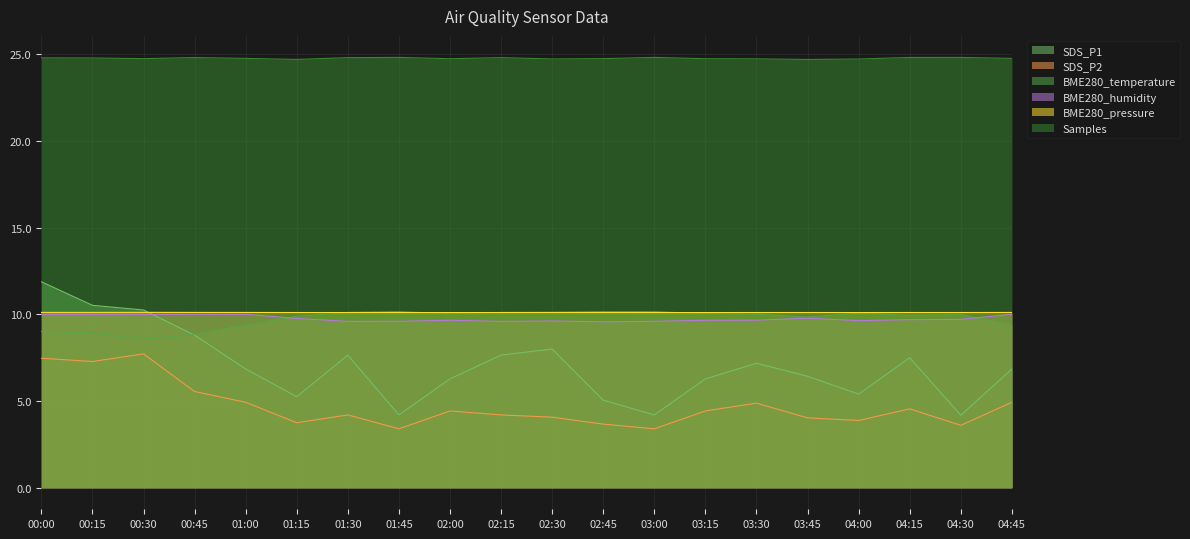

Reading left to right, transcribe all the data shown in this chart.

SDS_P1: 00:00=11.9	00:15=10.5	00:30=10.2	00:45=8.8	01:00=6.8	01:15=5.2	01:30=7.7	01:45=4.2	02:00=6.3	02:15=7.7	02:30=8.0	02:45=5.0	03:00=4.2	03:15=6.3	03:30=7.2	03:45=6.4	04:00=5.4	04:15=7.5	04:30=4.2	04:45=6.8
SDS_P2: 00:00=7.5	00:15=7.3	00:30=7.7	00:45=5.5	01:00=4.9	01:15=3.8	01:30=4.2	01:45=3.4	02:00=4.4	02:15=4.2	02:30=4.1	02:45=3.7	03:00=3.4	03:15=4.4	03:30=4.9	03:45=4.0	04:00=3.9	04:15=4.5	04:30=3.6	04:45=4.9
BME280_temperature: 00:00=9.0	00:15=8.9	00:30=8.6	00:45=8.8	01:00=9.4	01:15=9.9	01:30=10.1	01:45=10.2	02:00=10.0	02:15=10.1	02:30=10.1	02:45=10.2	03:00=10.2	03:15=10.0	03:30=10.0	03:45=9.8	04:00=10.1	04:15=9.9	04:30=10.0	04:45=9.4
BME280_humidity: 00:00=10.0	00:15=10.0	00:30=10.0	00:45=10.0	01:00=10.0	01:15=9.8	01:30=9.6	01:45=9.6	02:00=9.7	02:15=9.6	02:30=9.6	02:45=9.6	03:00=9.6	03:15=9.7	03:30=9.7	03:45=9.8	04:00=9.6	04:15=9.7	04:30=9.7	04:45=10.0
BME280_pressure: 00:00=10.1	00:15=10.1	00:30=10.1	00:45=10.1	01:00=10.1	01:15=10.1	01:30=10.1	01:45=10.1	02:00=10.1	02:15=10.1	02:30=10.1	02:45=10.1	03:00=10.1	03:15=10.1	03:30=10.1	03:45=10.1	04:00=10.1	04:15=10.1	04:30=10.1	04:45=10.1
Samples: 00:00=24.8	00:15=24.8	00:30=24.7	00:45=24.8	01:00=24.8	01:15=24.7	01:30=24.8	01:45=24.8	02:00=24.7	02:15=24.8	02:30=24.7	02:45=24.7	03:00=24.8	03:15=24.7	03:30=24.7	03:45=24.7	04:00=24.7	04:15=24.8	04:30=24.8	04:45=24.8